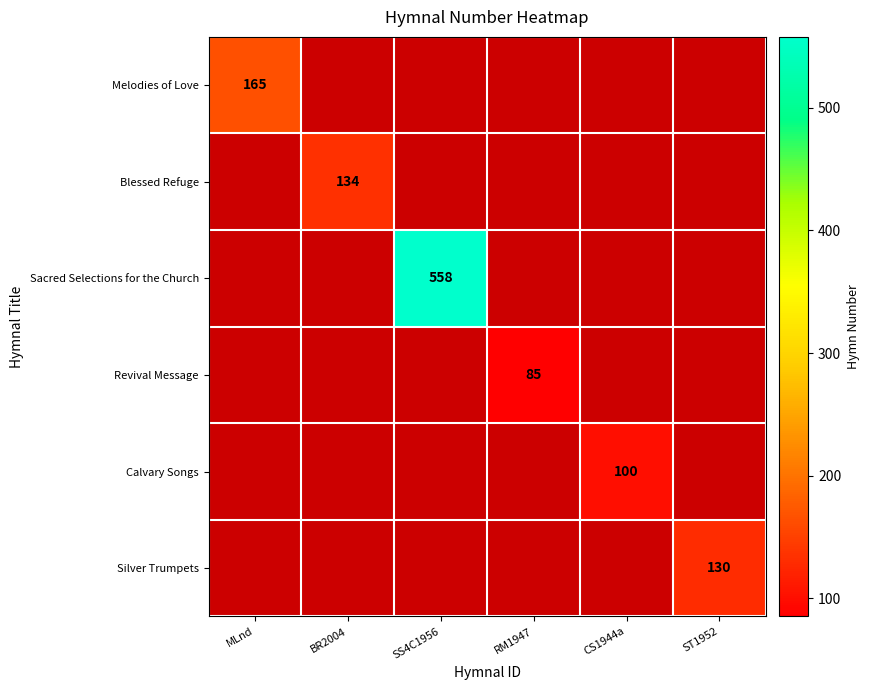

Which has a higher value, MLnd or SS4C1956?

SS4C1956